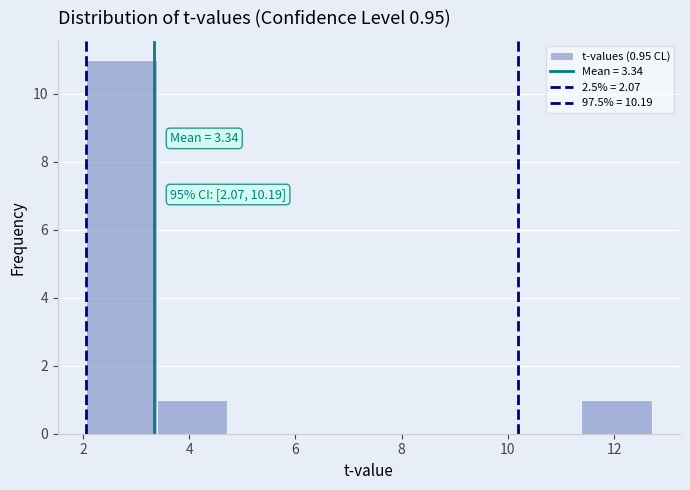

Over which range of the x-axis is the bar tallest?

2.0 to 3.4